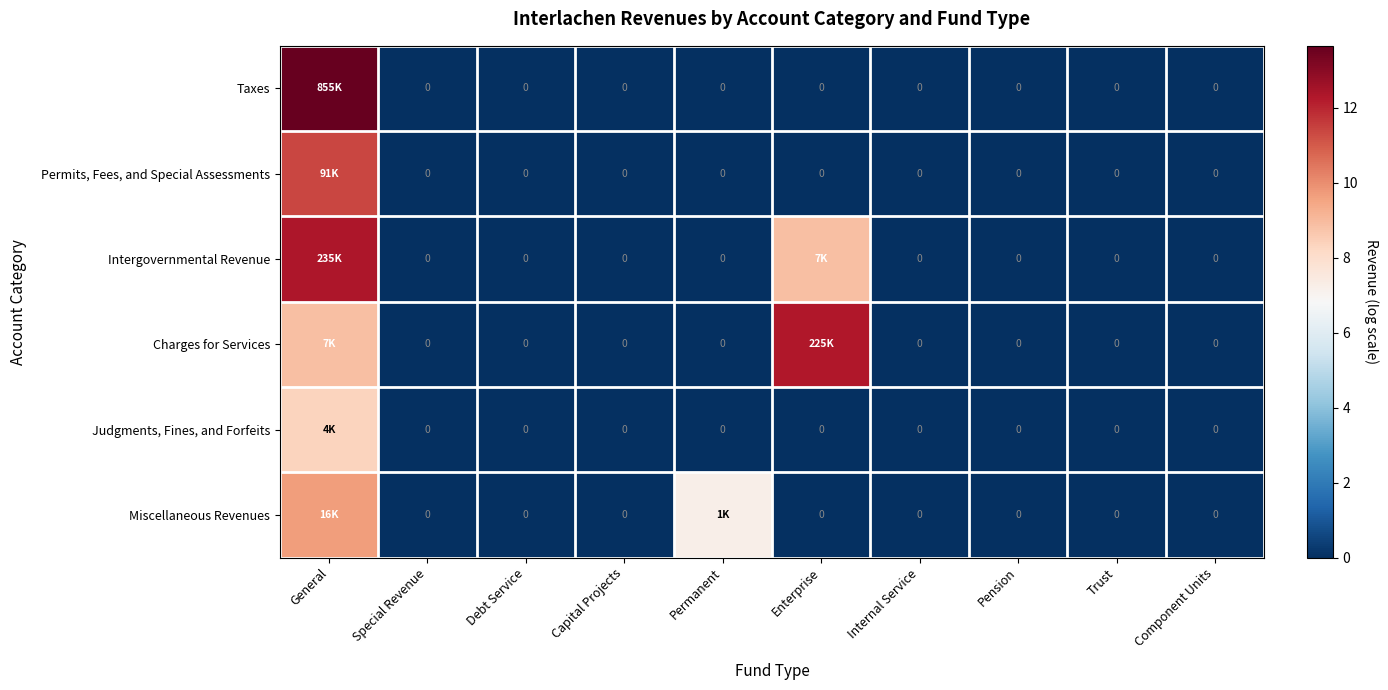

True or false: Taxes has a value of 0.0 at Capital Projects.

True